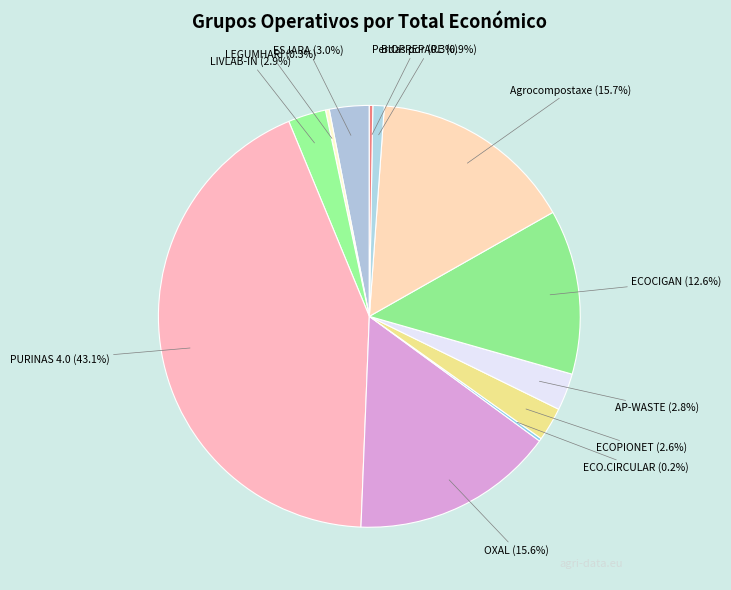

Is ESJARA the majority of the pie?

No